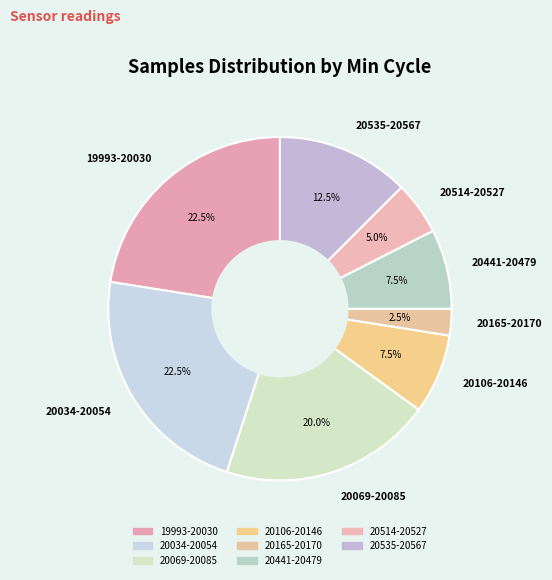

Which slice is the smallest?

20165-20170